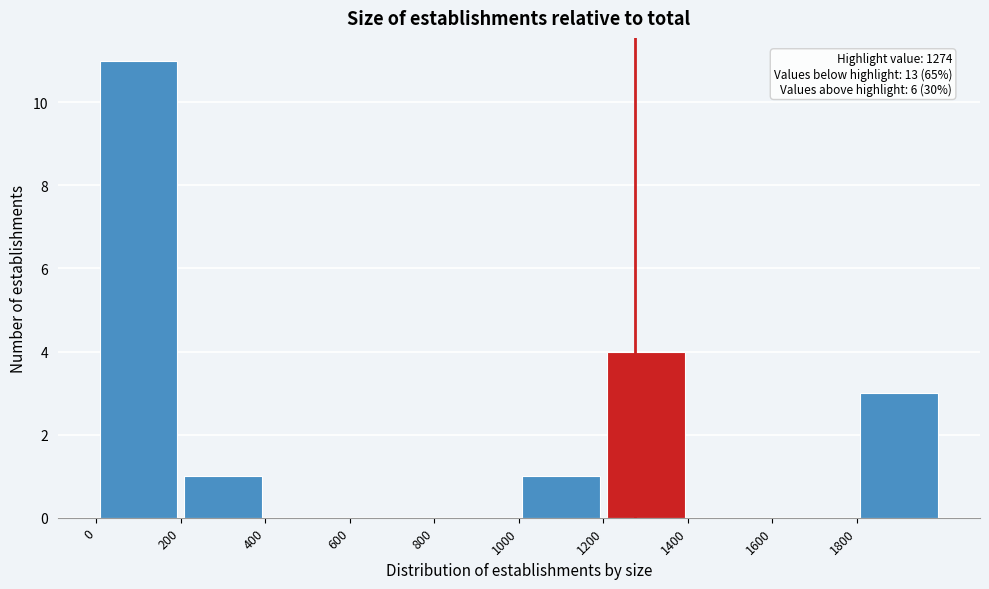

Which range on the x-axis has the tallest bar?

0 to 200